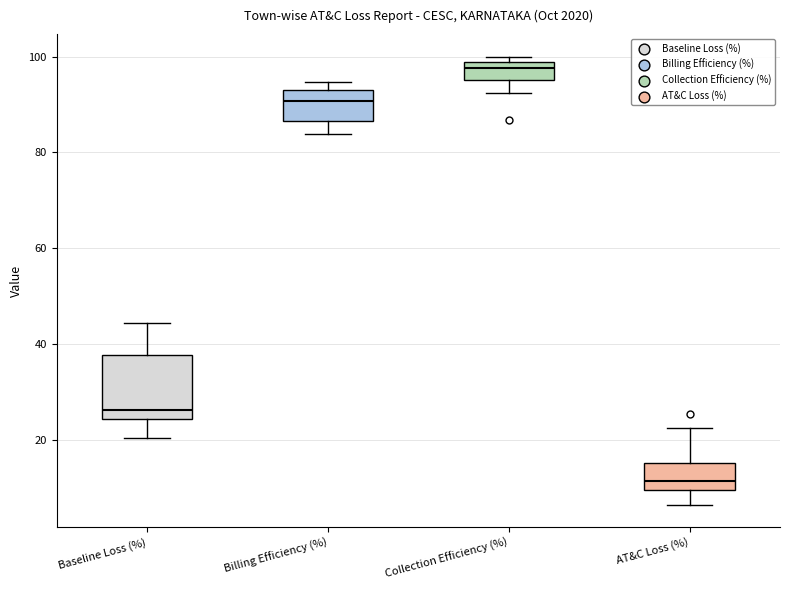

Comparing the boxes themselves (not the whiskers), which one is the tallest?

Baseline Loss (%)